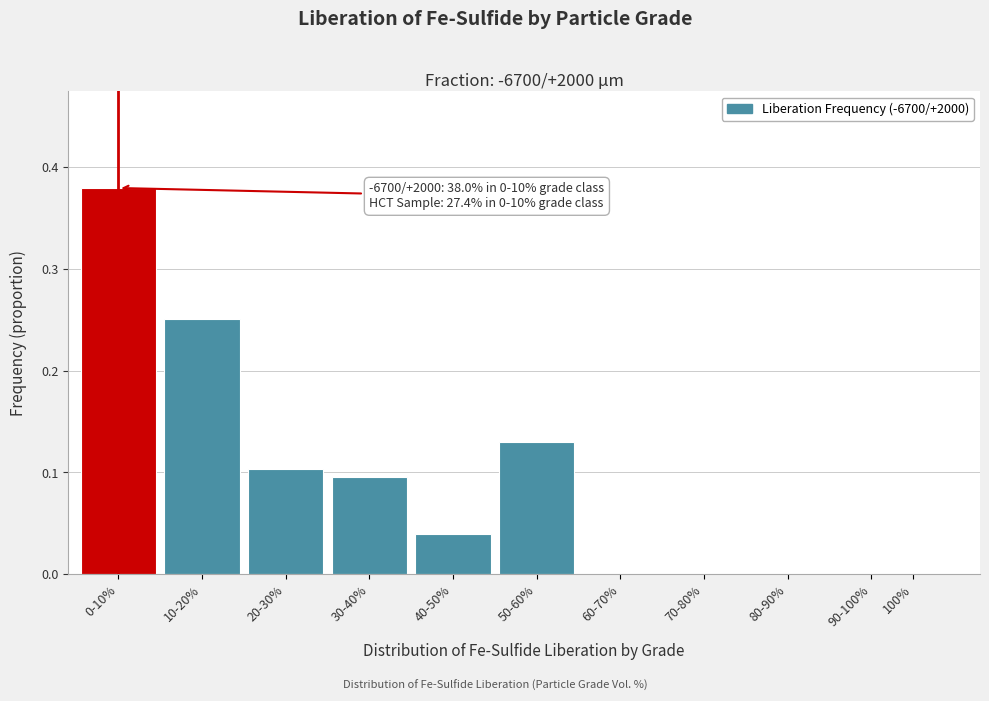

Is it true that the value at 70-80% is 0.0?

True